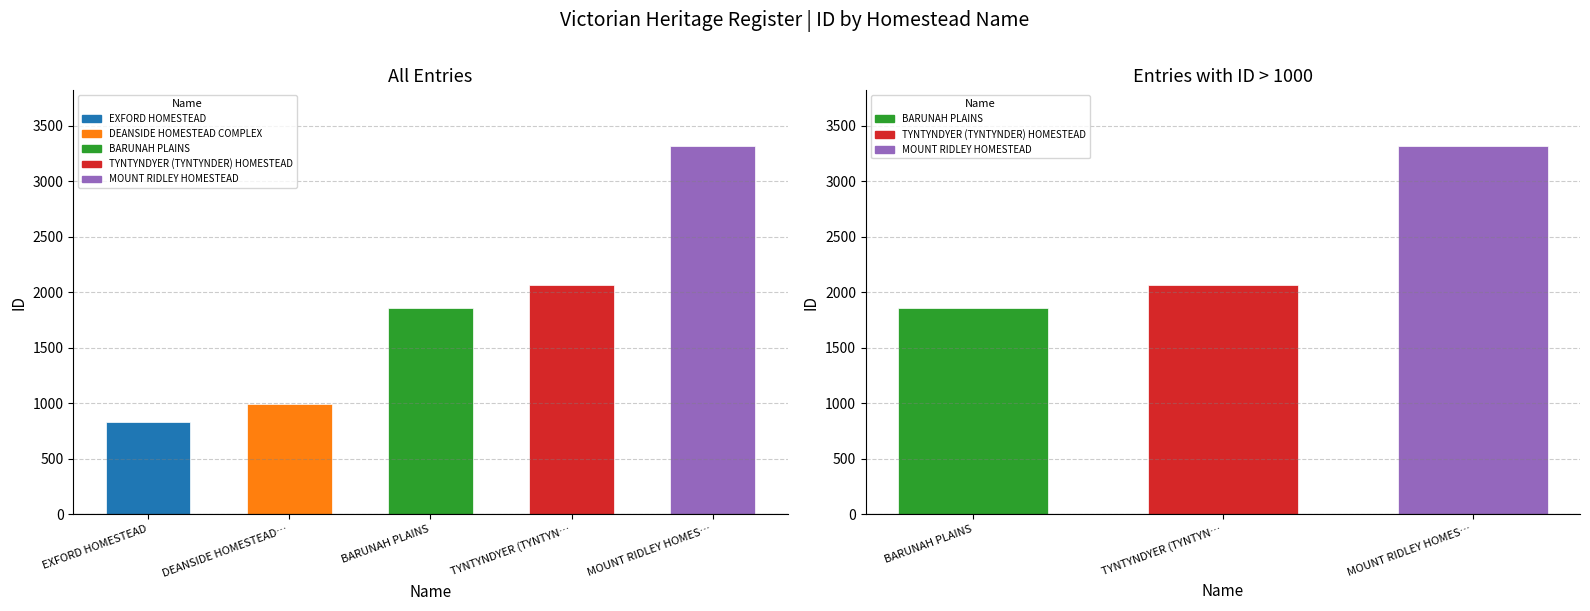

Which category has the lowest value across all series?

EXFORD HOMESTEAD